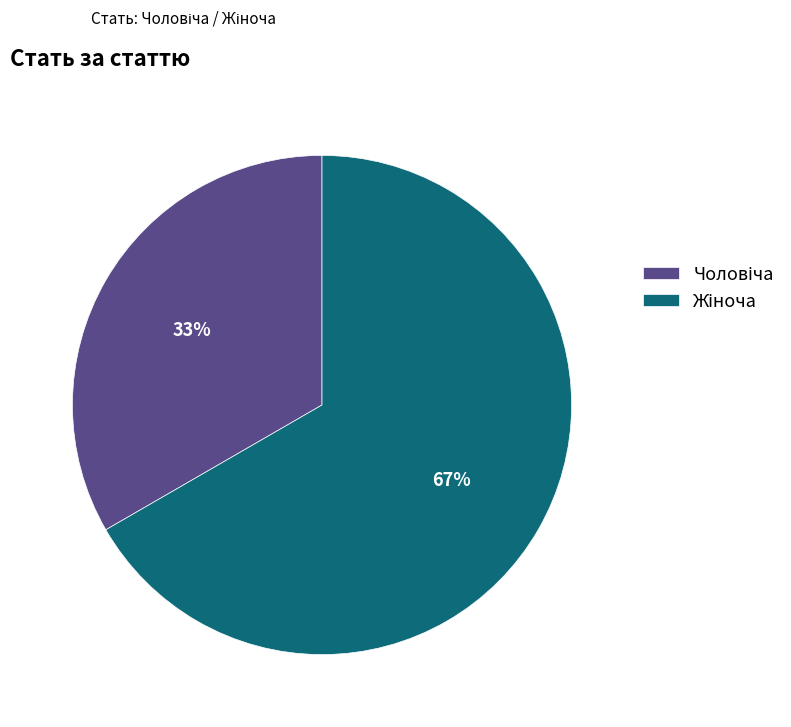

Is there a majority slice in this chart?

Yes